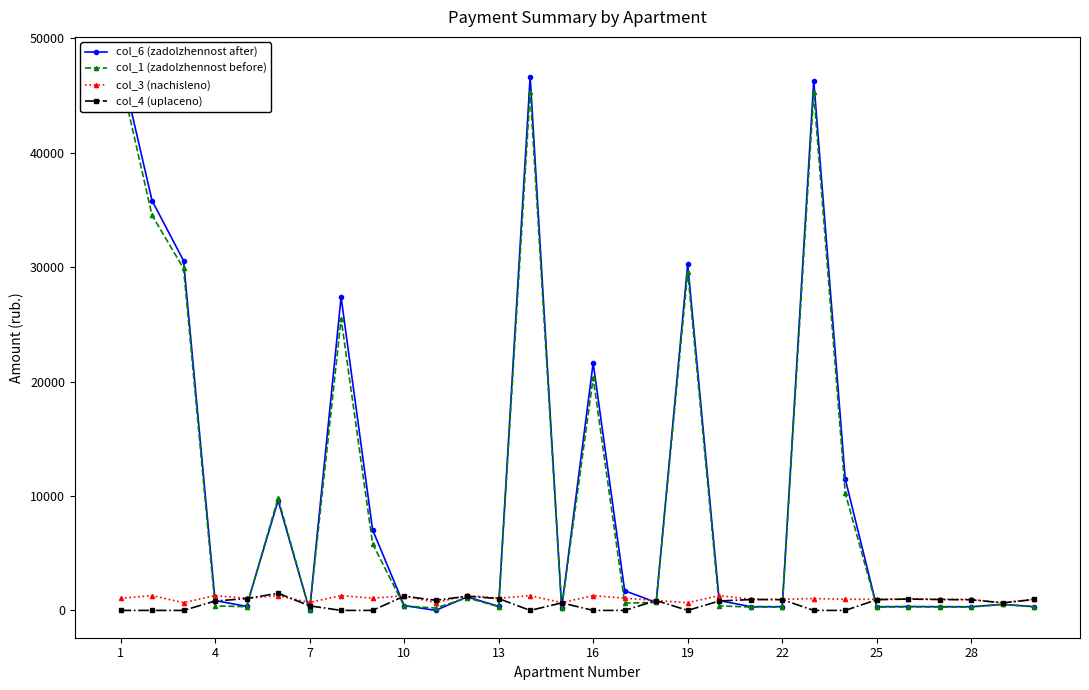

Which has a higher value, 19 or 26?

19